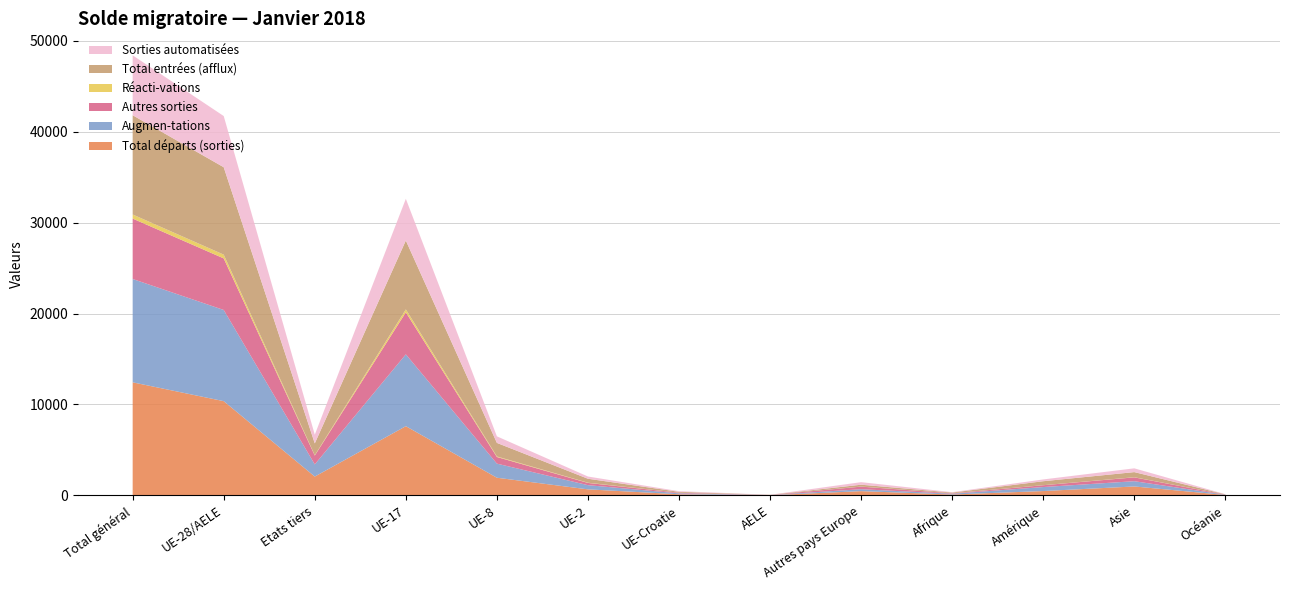

Reading left to right, transcribe all the data shown in this chart.

Total départs (sorties): 12432	10363	2069	7612	1942	664	124	21	467	97	477	982	44
Augmen-tations: 11363	10025	1338	7899	1550	459	100	17	211	83	440	578	26
Autres sorties: 6644	5671	973	4618	729	247	70	7	285	47	201	422	18
Réacti-vations: 449	415	34	326	62	25	2	0	8	6	4	16	0
Total entrées (afflux): 10914	9610	1304	7573	1488	434	98	17	203	77	436	562	26
Sorties automatisées: 6586	5629	957	4583	723	246	70	7	281	46	197	415	18